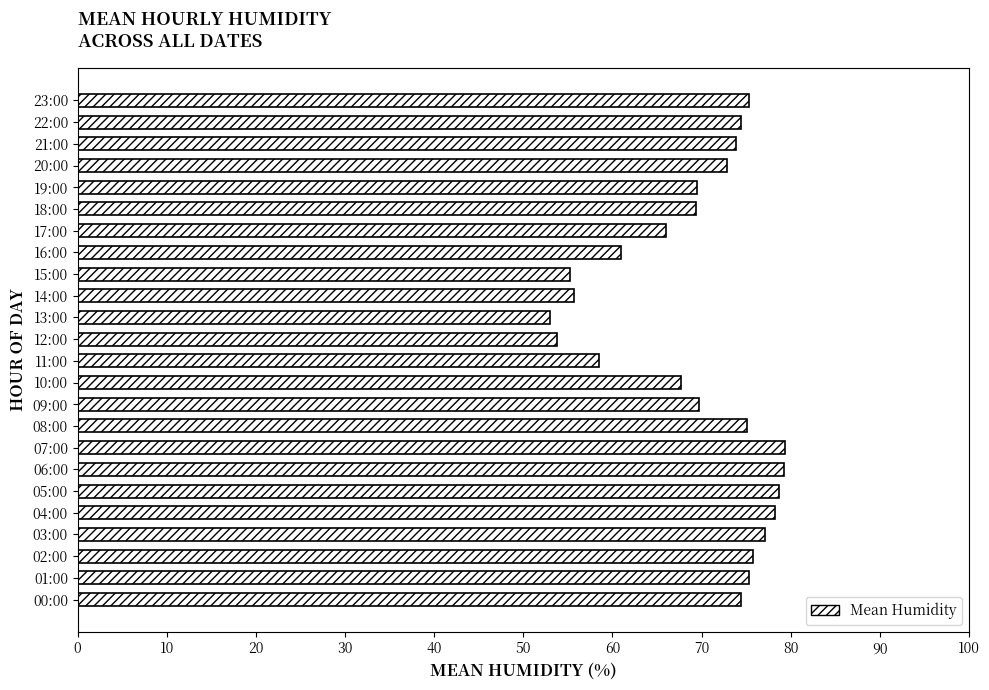

What is the smallest value displayed?

53.0